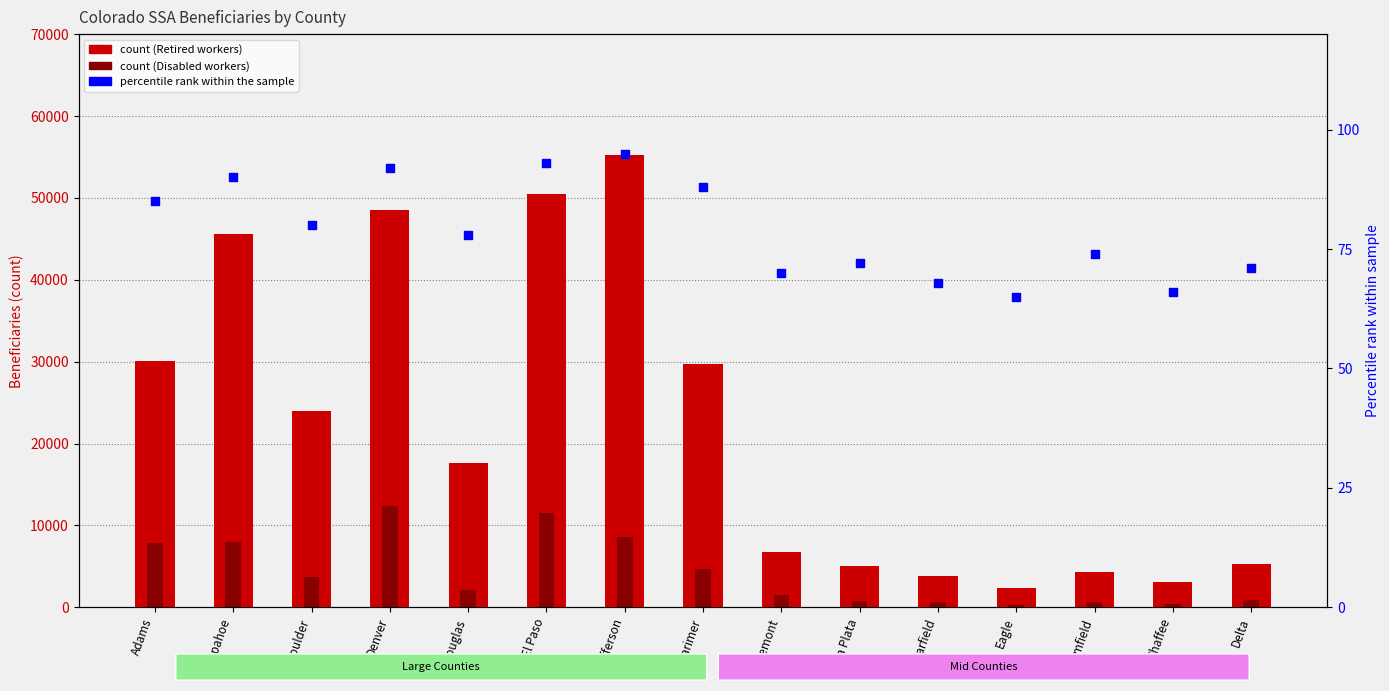

Is the value of Retired workers at Broomfield greater than the value of percentile rank within the sample at Delta?

Yes